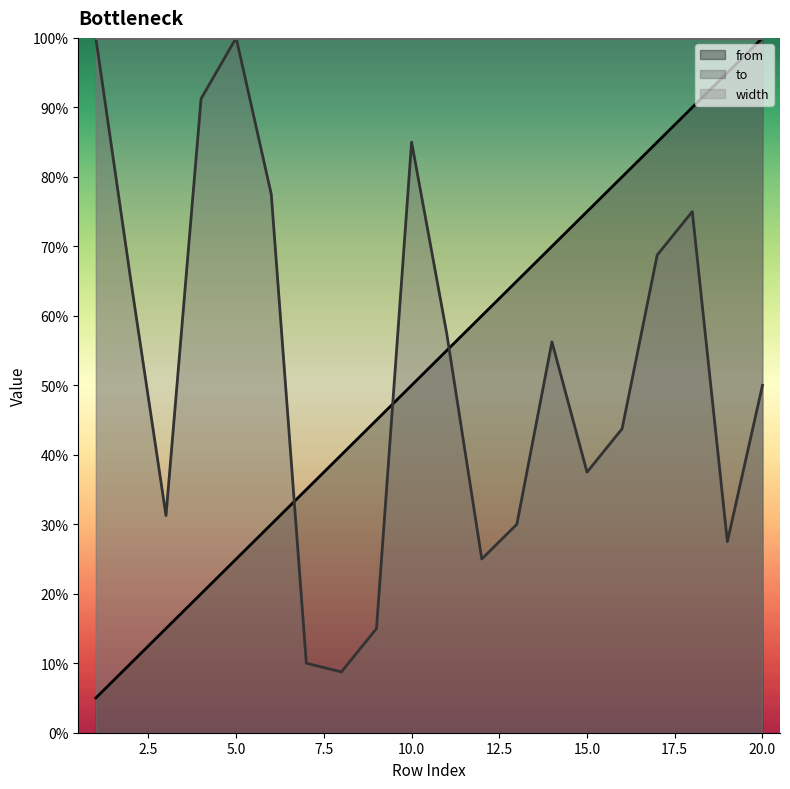

True or false: from and to intersect in this chart.

True